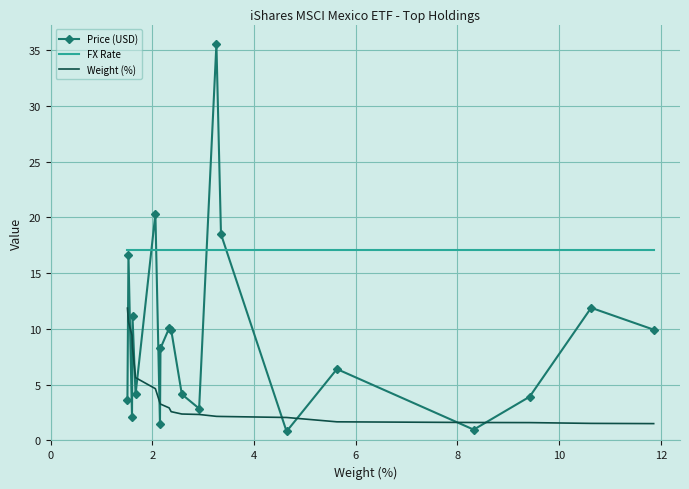

List the series in order of their overall mean, highest first.

FX Rate, Price (USD), Weight (%)